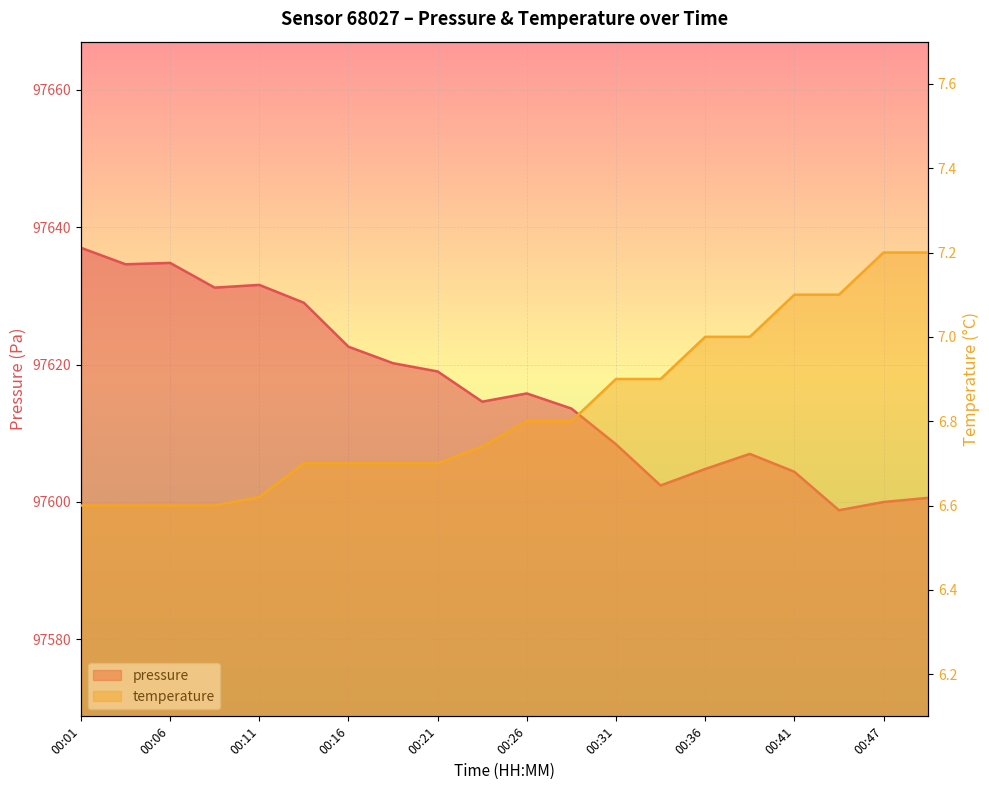

True or false: temperature and pressure cross at least once.

False